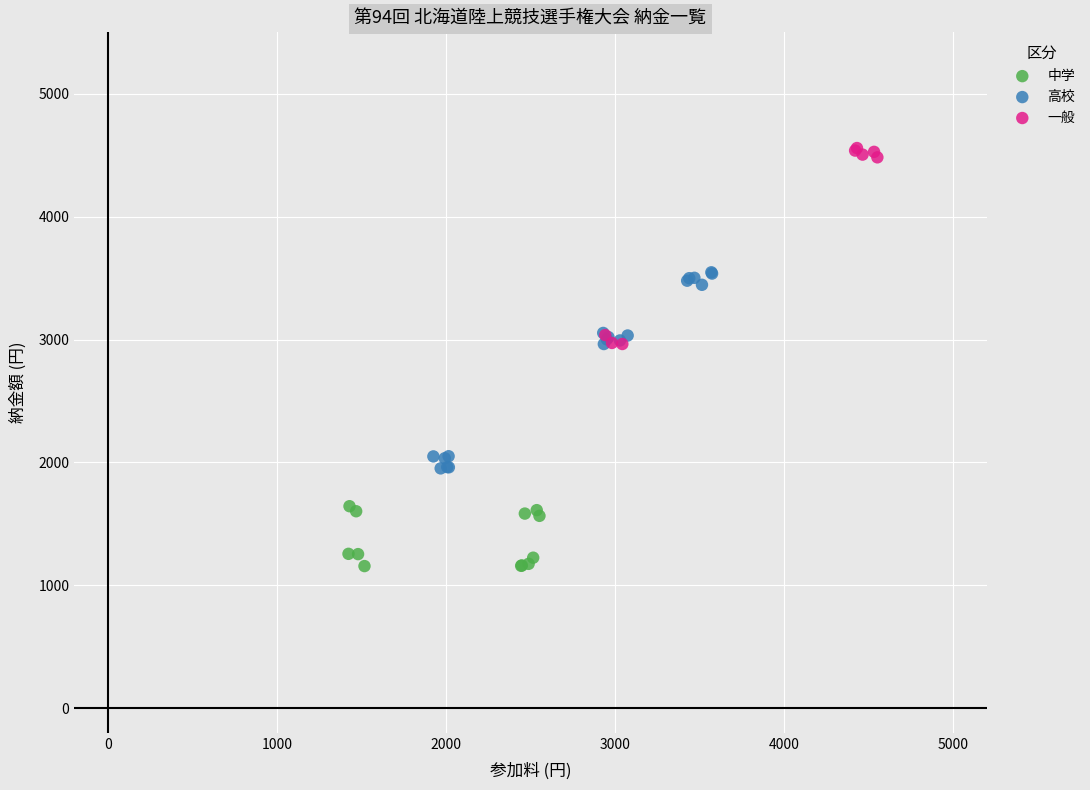

Which series contains the highest Y value?

一般